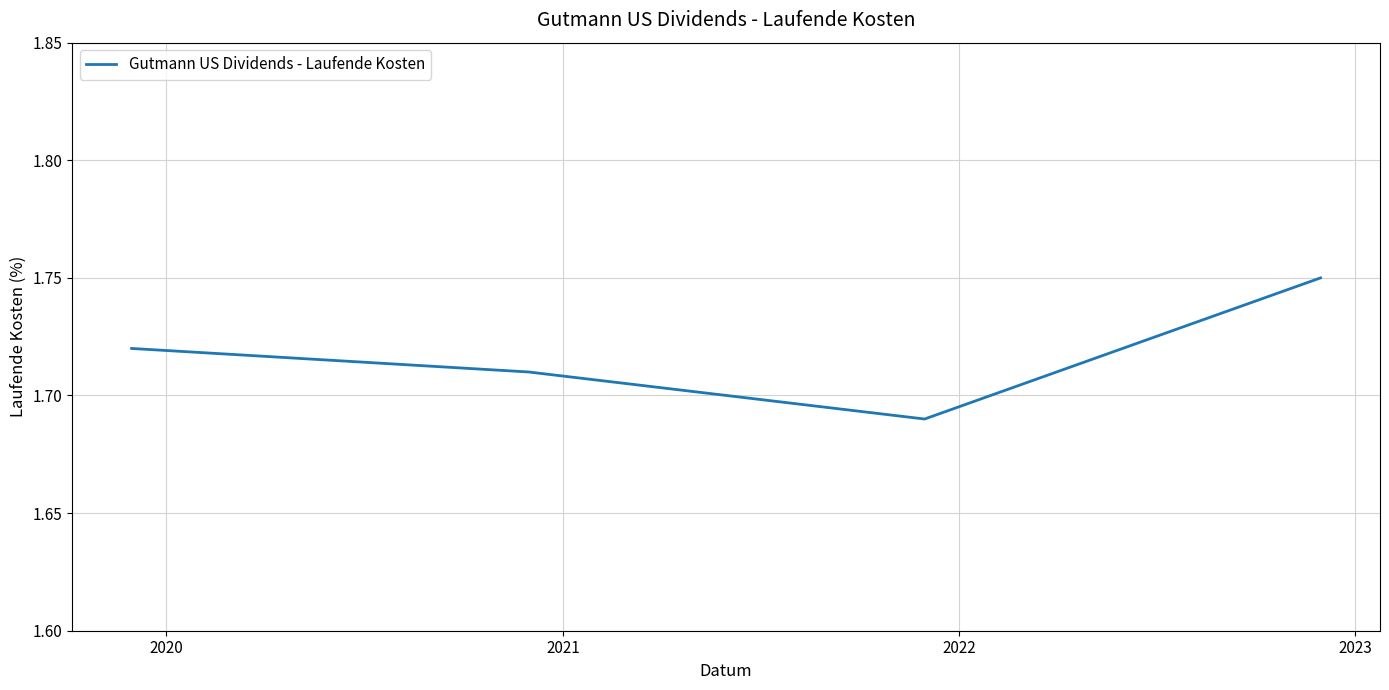

What is the sum of all values?

6.9